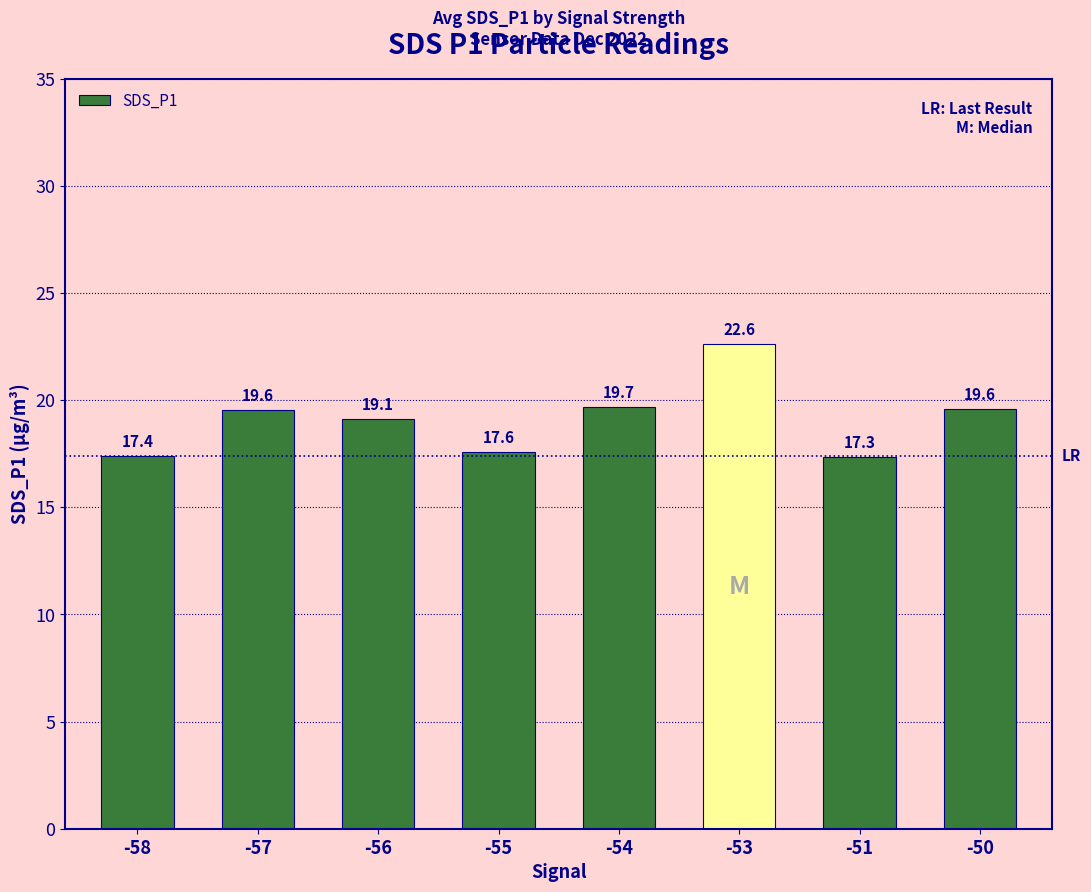

Does the chart contain stacked bars?

No